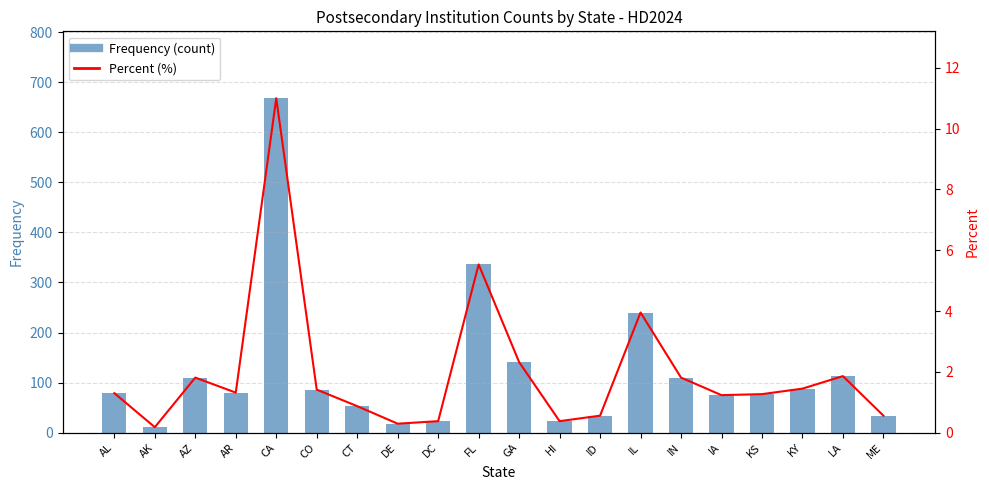

Between LA and IN, which is larger?

LA